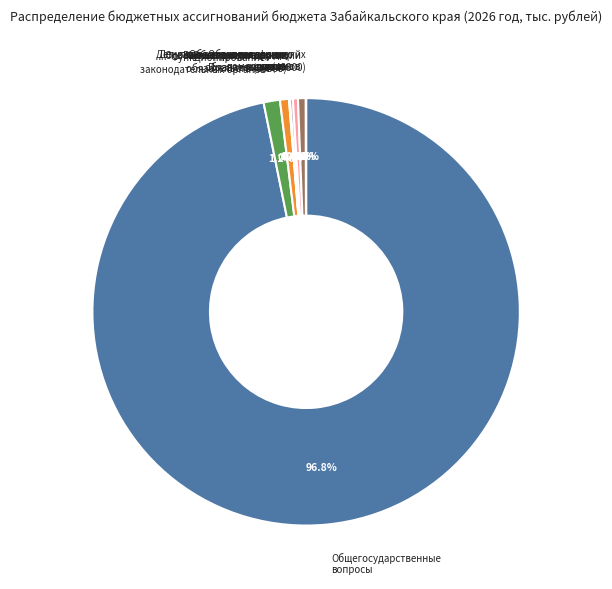

Is there any slice that represents more than half of the pie?

Yes